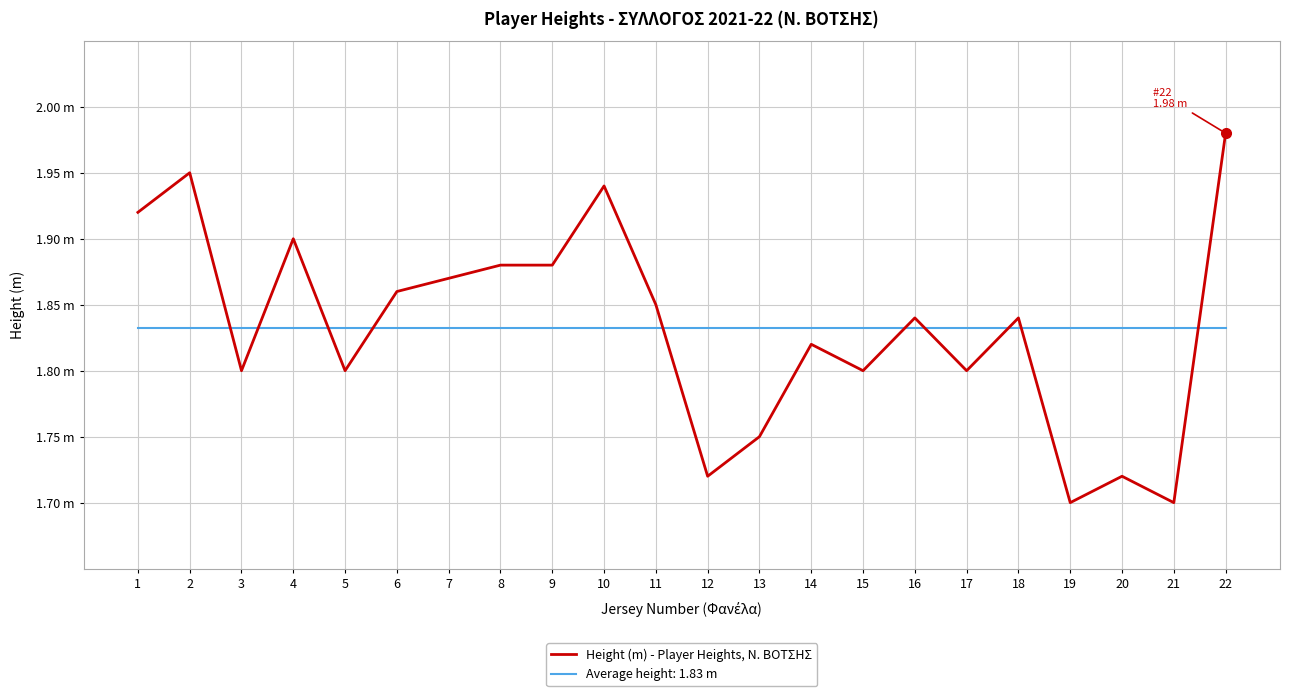

Does the chart display data point markers on the line(s)?

No